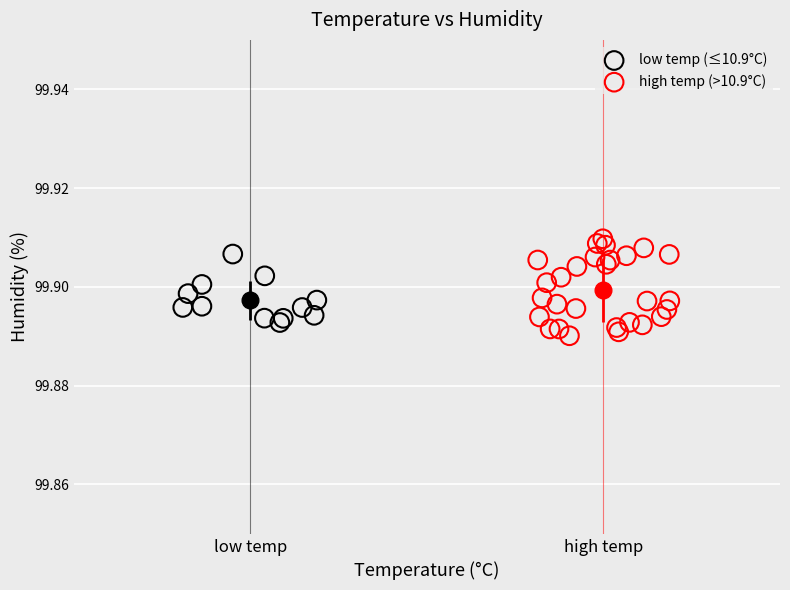

Which series contains the lowest Y value?

high temp (>10.9°C)